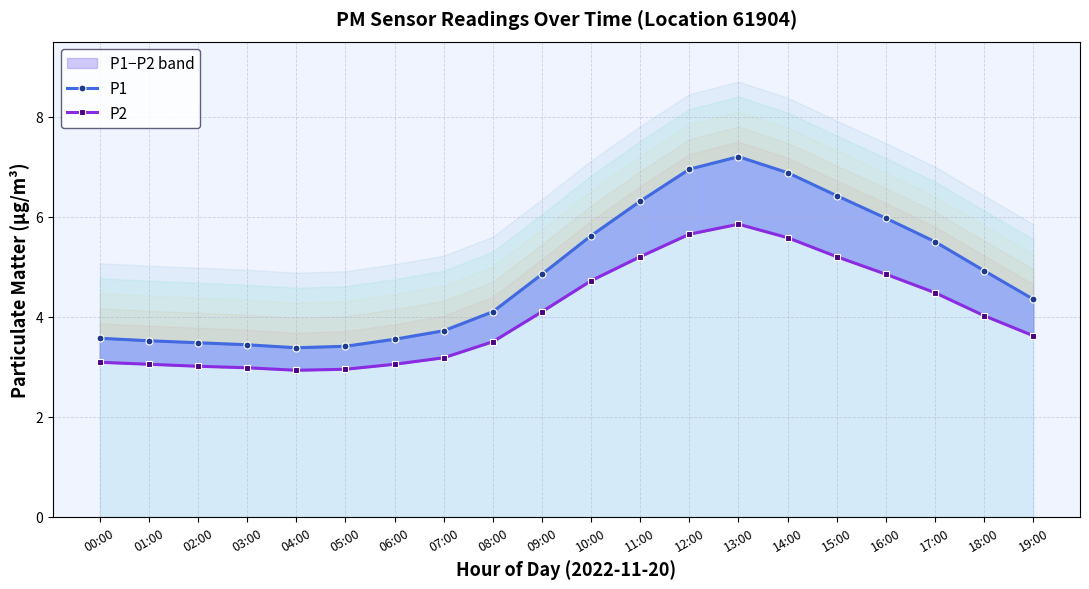

What is the smallest value displayed?

2.9